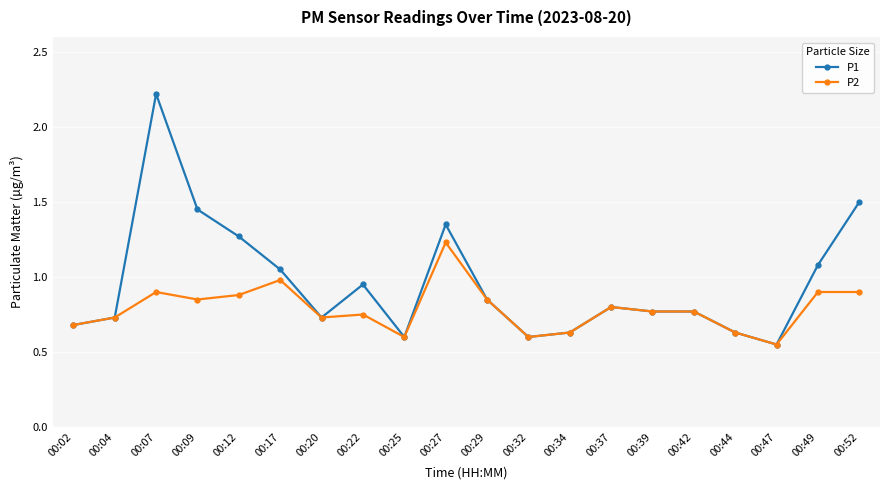

The value of P1 at 00:29 is 1.3. True or false?

False